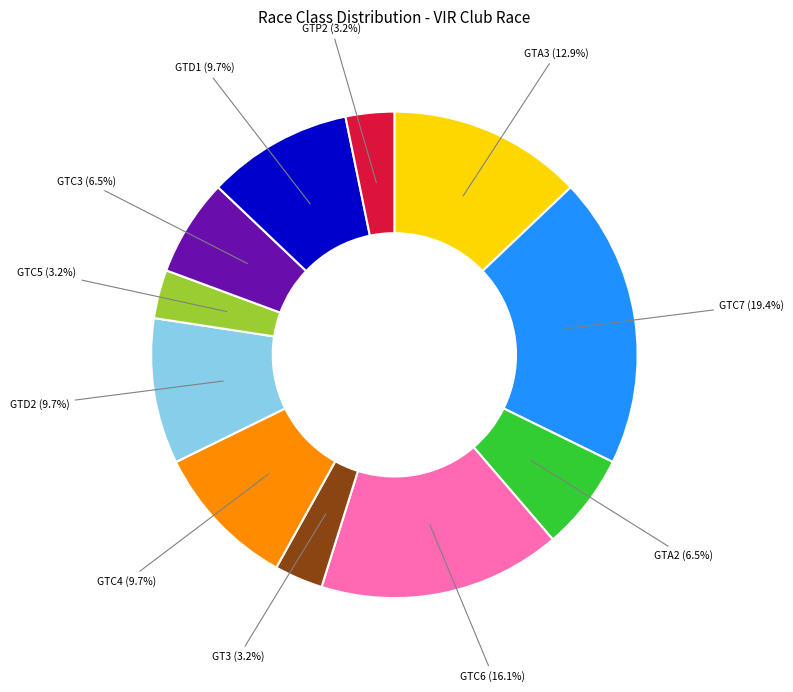

Count the number of slices in the pie.

11